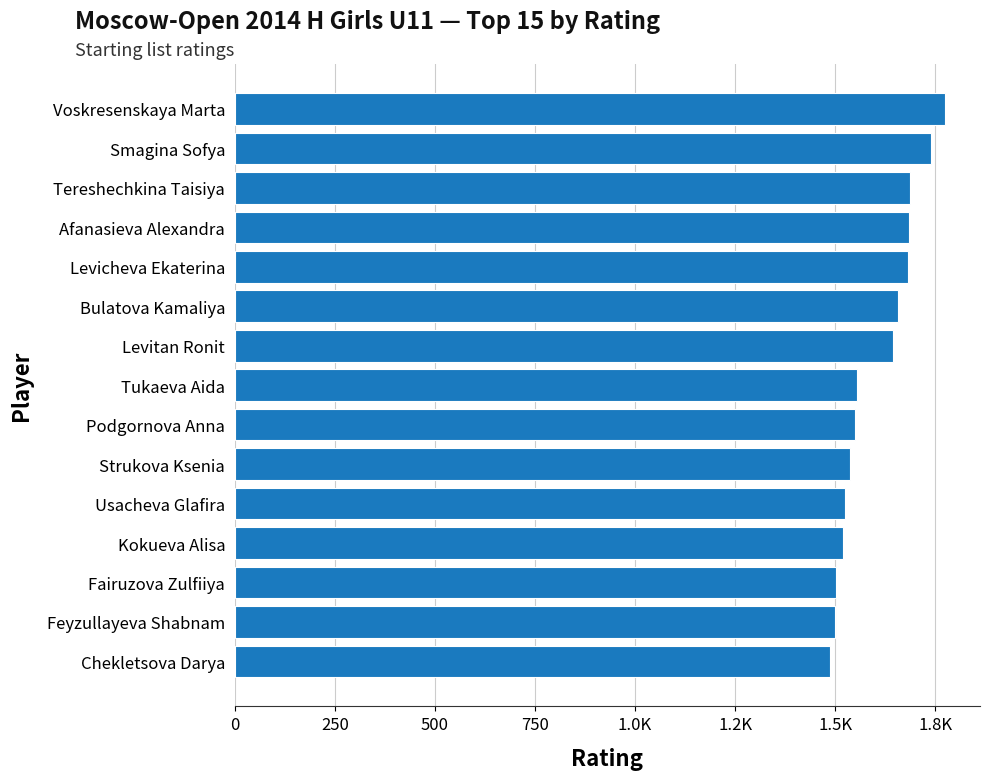

Does the chart contain any negative values?

No